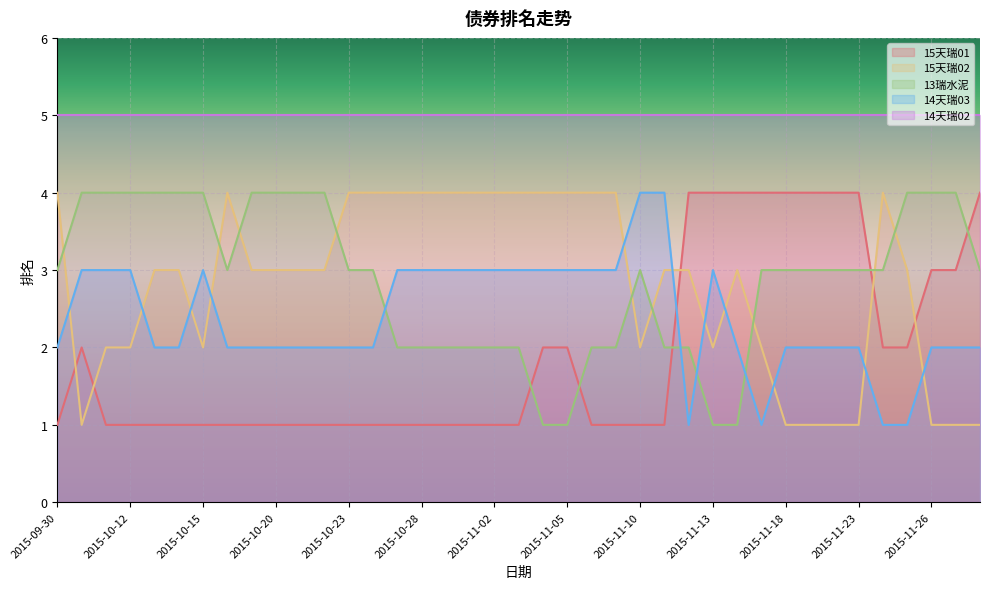

Which category has the lowest value across all series?

2015-09-30